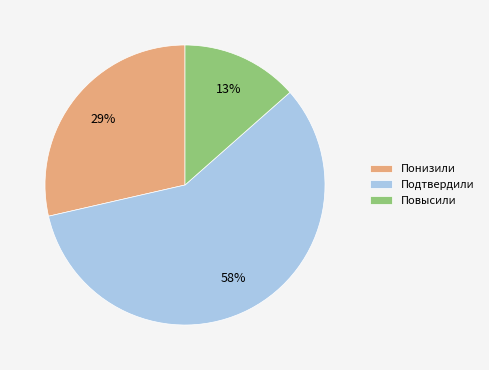

Which category accounts for the majority?

Подтвердили